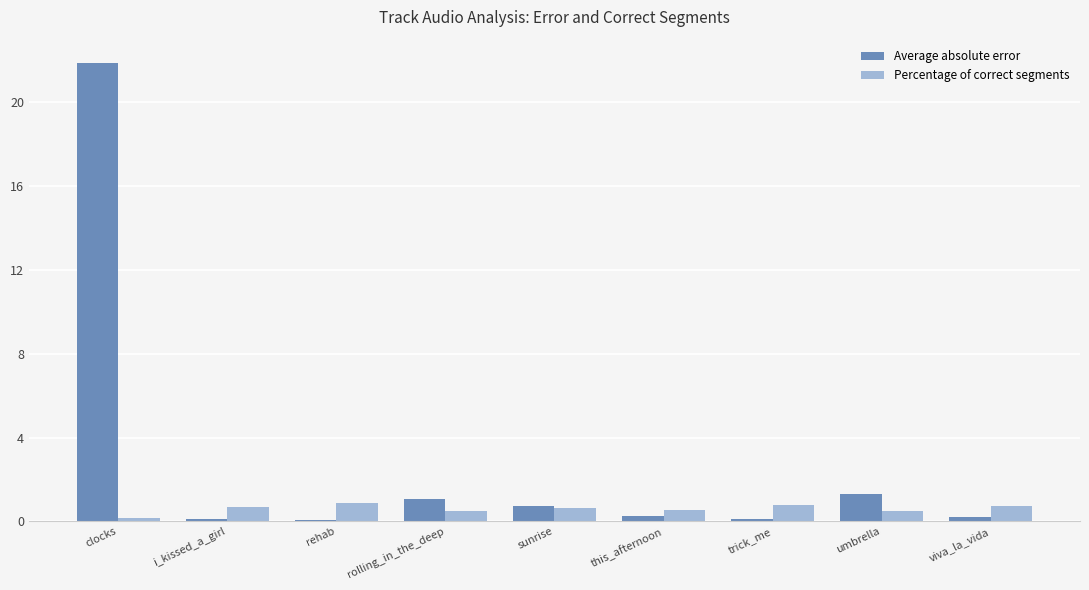

At which label is Average absolute error closest to 10?

umbrella